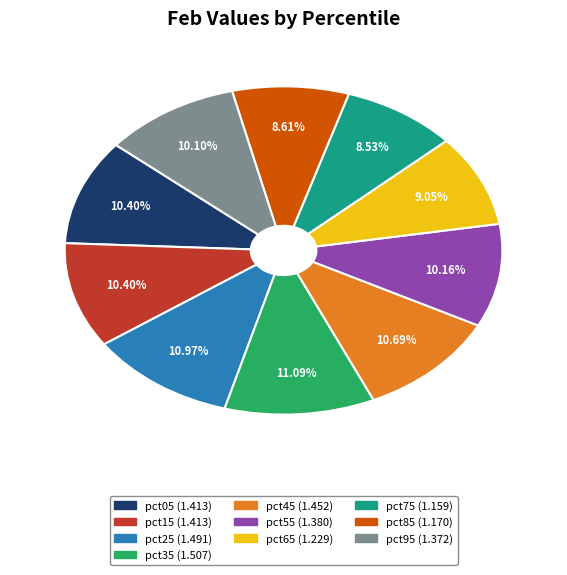

To the nearest percent, what is the difference between the largest and smallest slice percentages?

3%